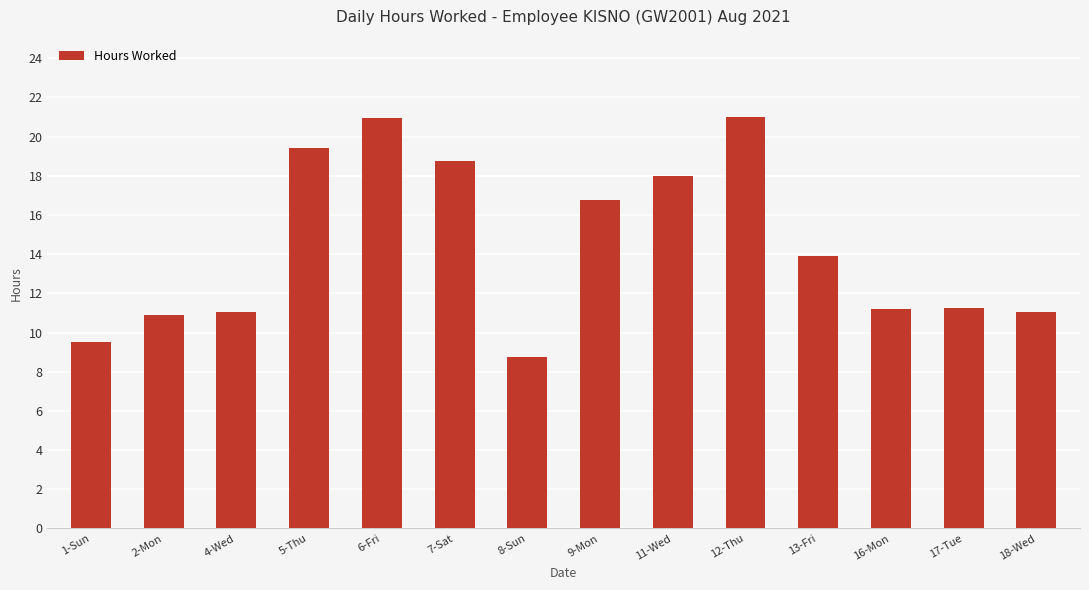

What is the label of the 14th bar from the left?

18-Wed